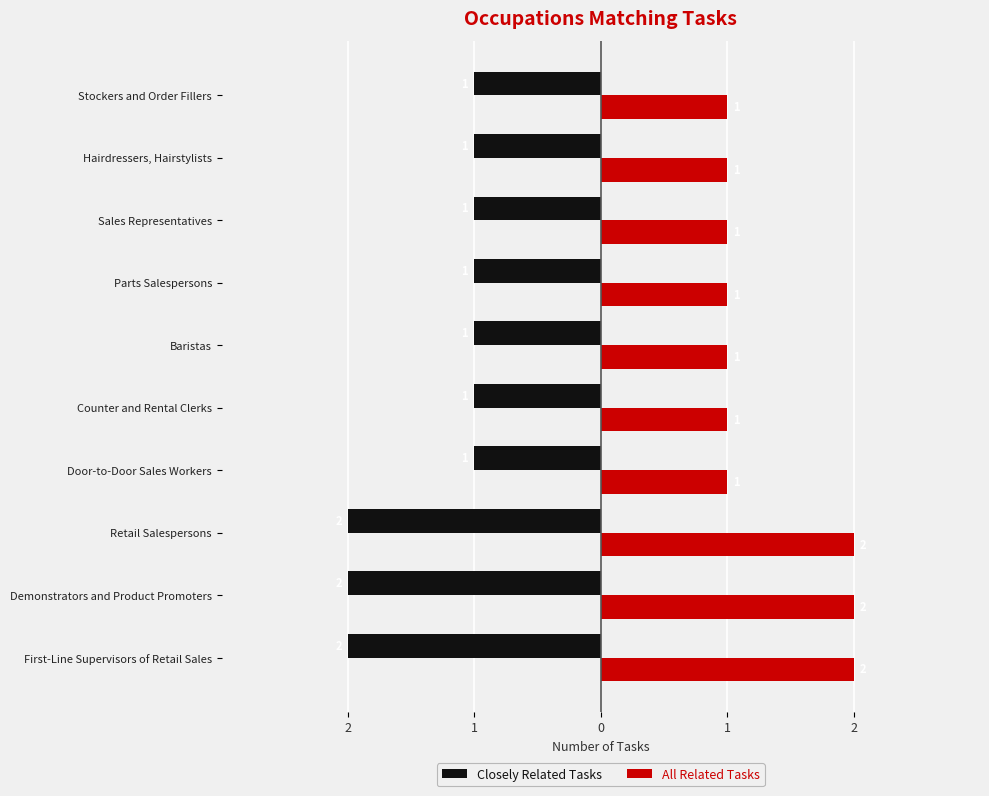

What are all the series names shown in the legend?

Closely Related Tasks, All Related Tasks